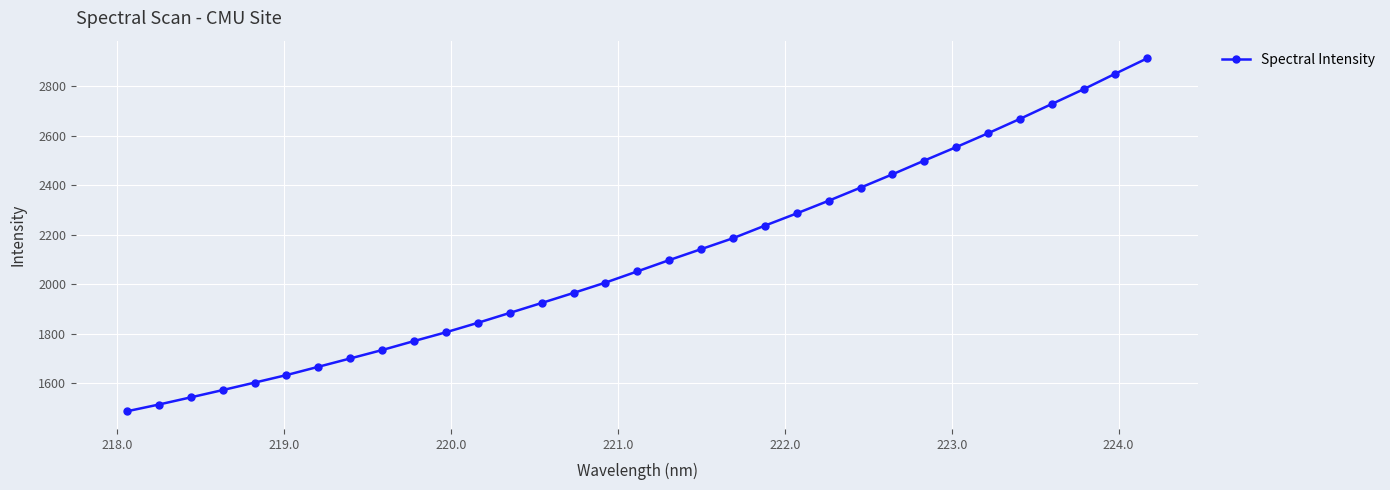

What is the smallest value displayed?

1486.4